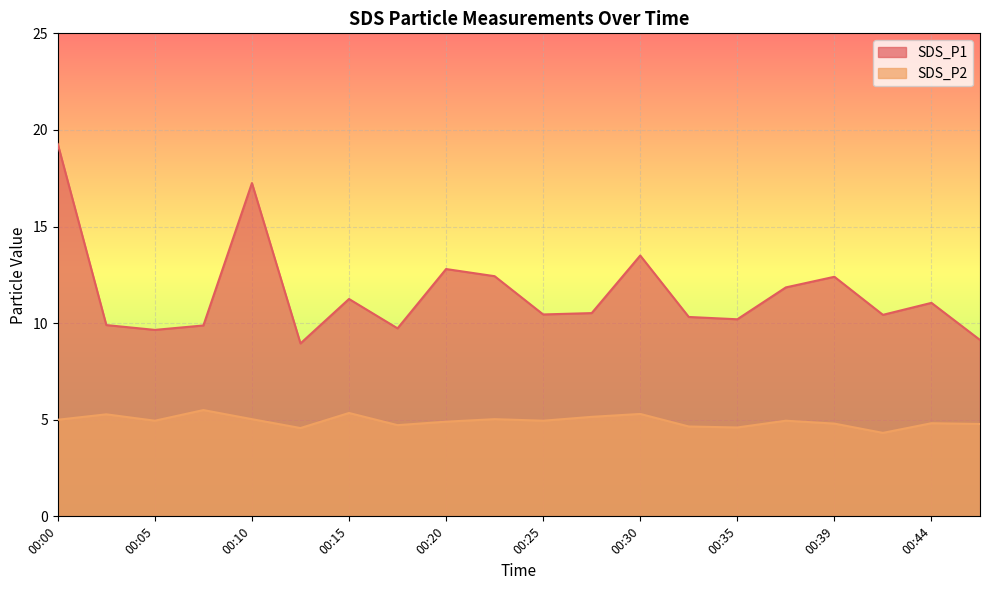

What is the difference between the SDS_P2 values at 00:39 and 00:10?

0.2